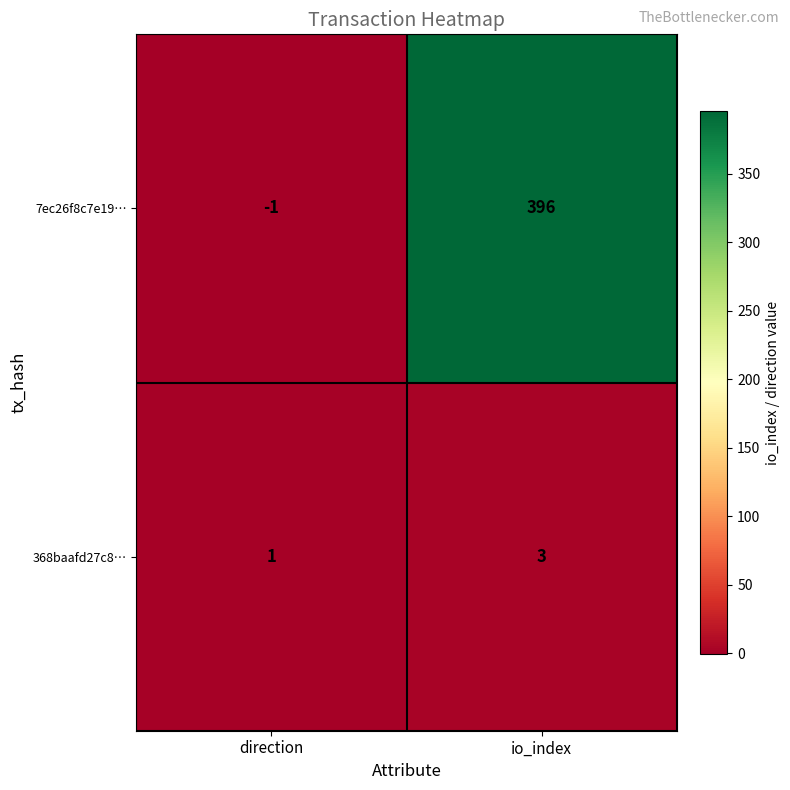

True or false: 368baafd27c8… has a value of 0 at direction.

False